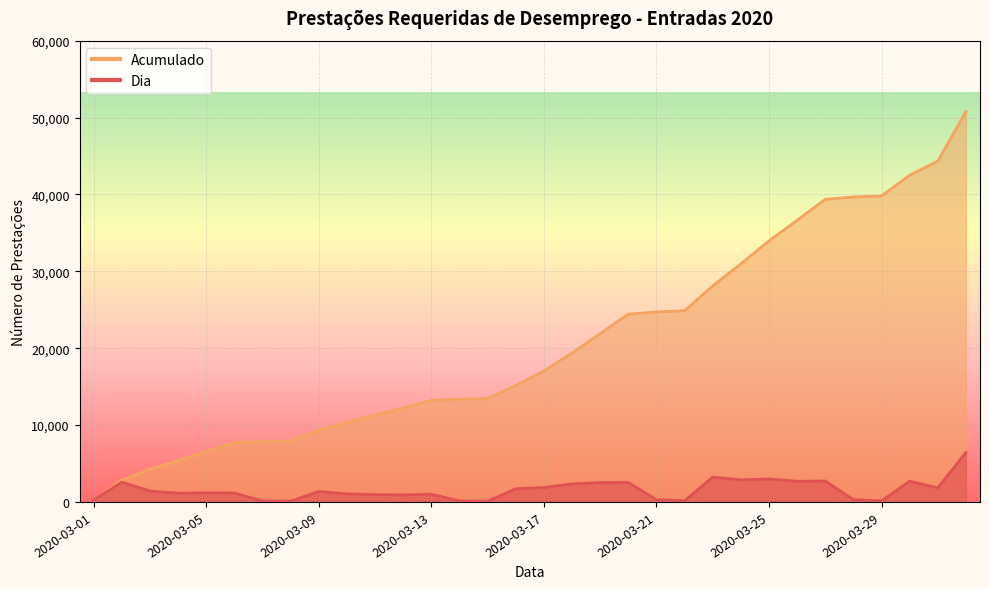

How many series are shown in this chart?

2